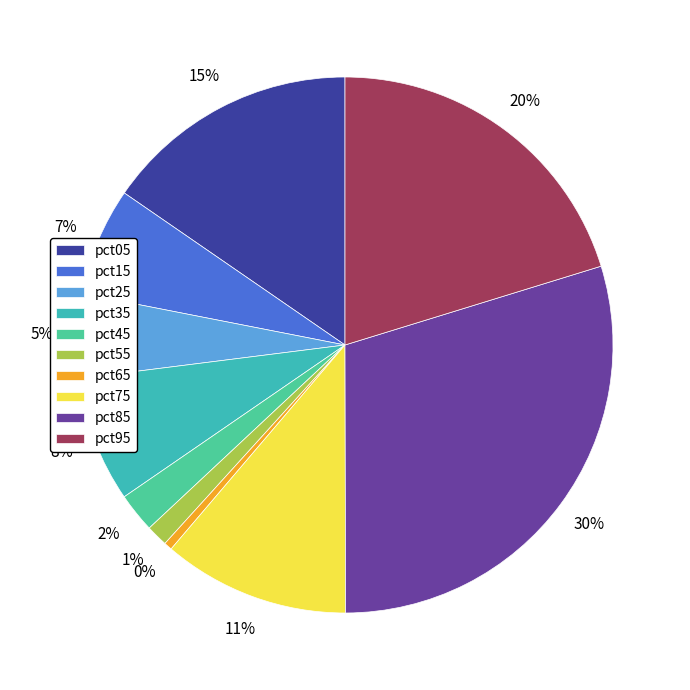

Is the sum of pct65 and pct05 greater than half?

No